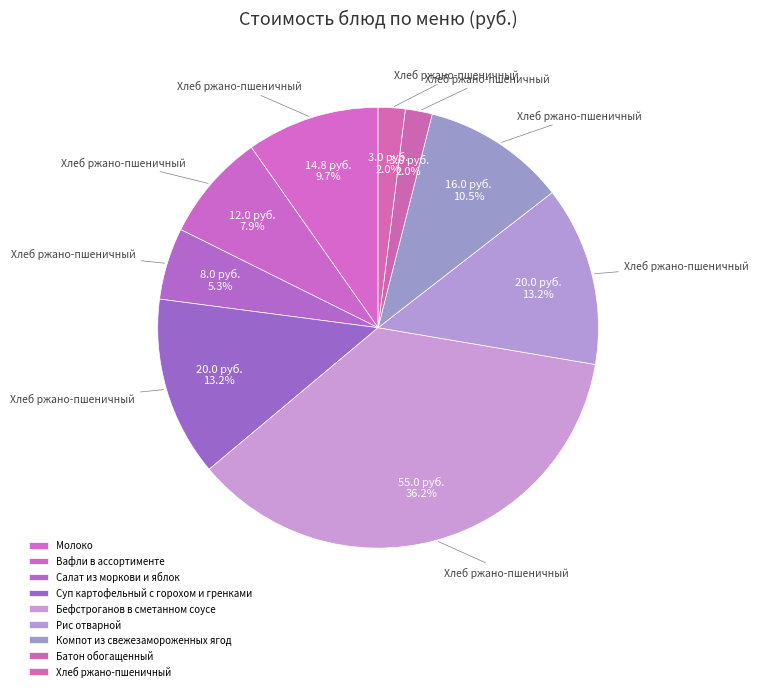

Does Вафли в ассортименте account for over 50% of the chart?

No